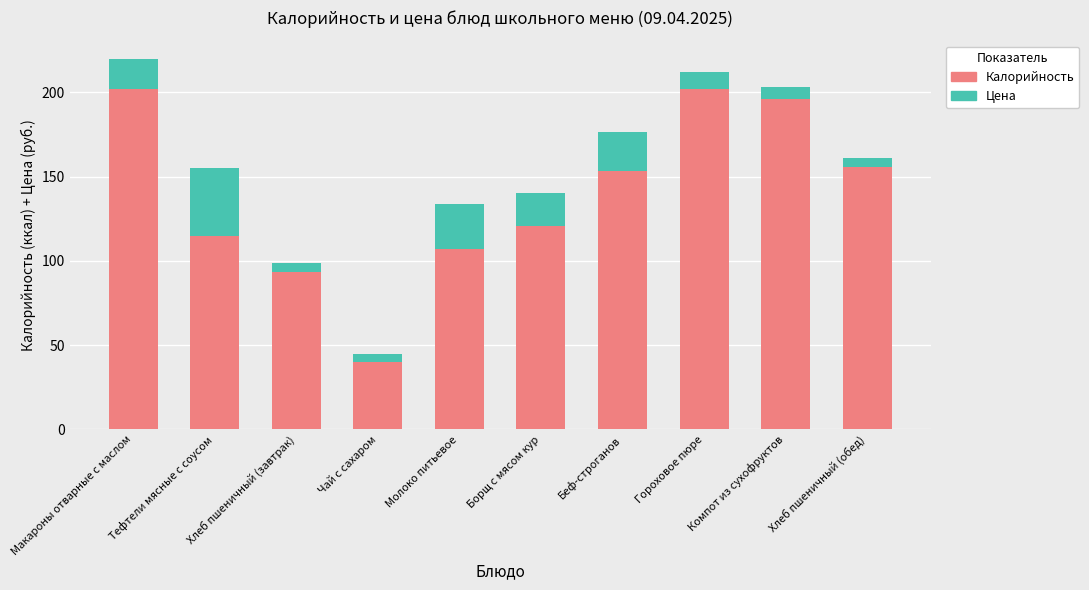

What is the total value across all series at Беф-строганов?

176.6